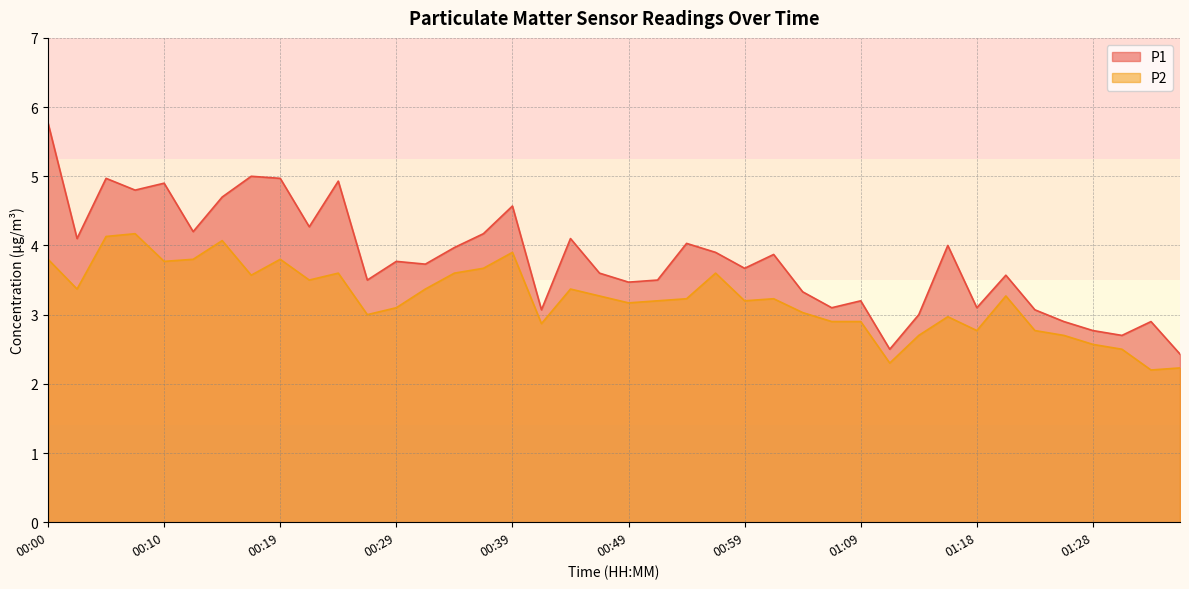

What are all the series names shown in the legend?

P1, P2